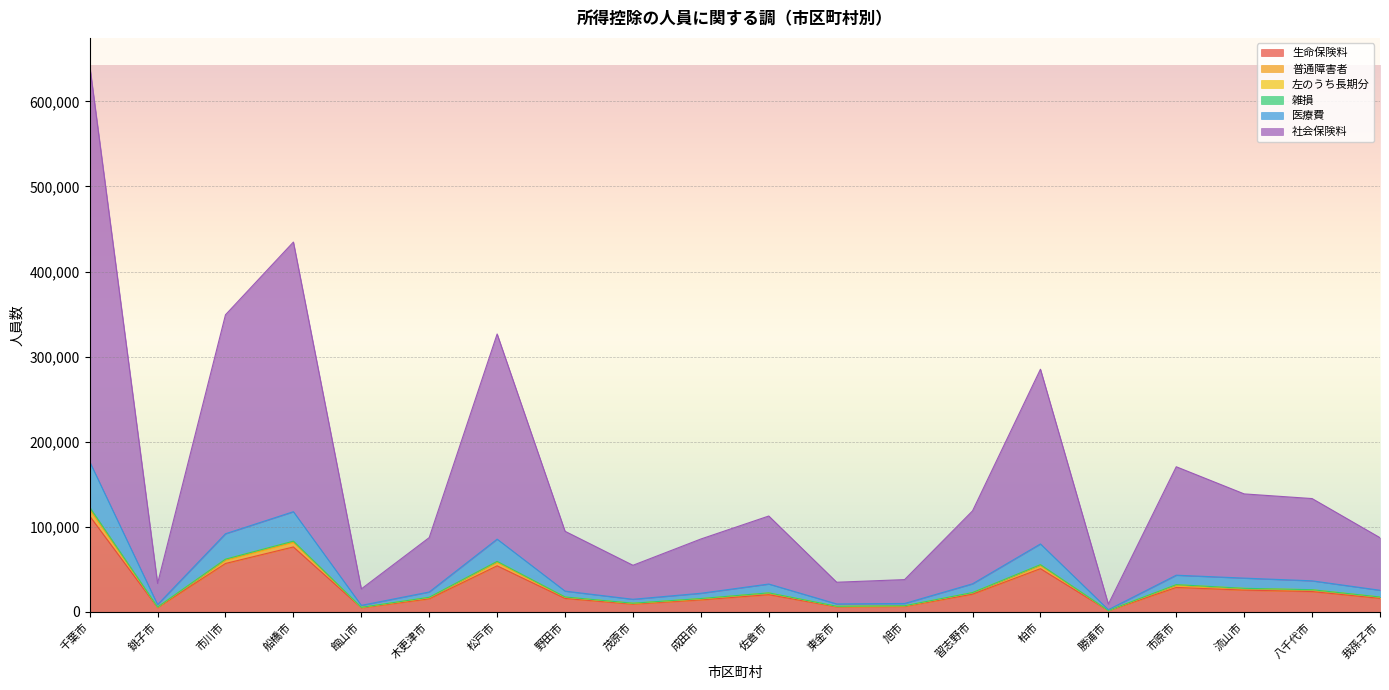

At which category is the sum across all series the highest?

千葉市